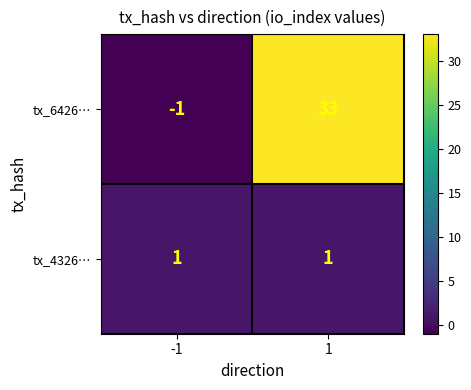

Rank the series by their average value, from highest to lowest.

tx_6426…, tx_4326…